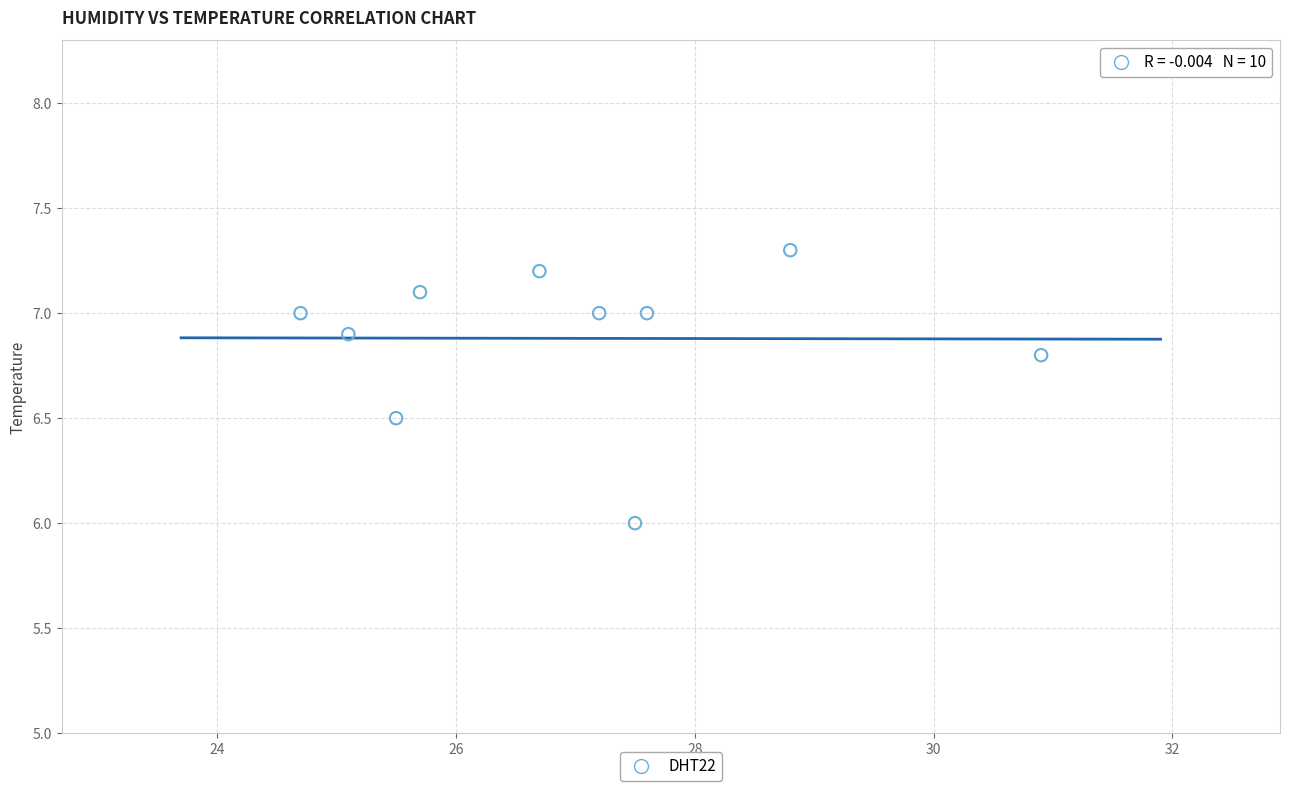

What is the range of X values (max minus min)?

6.2